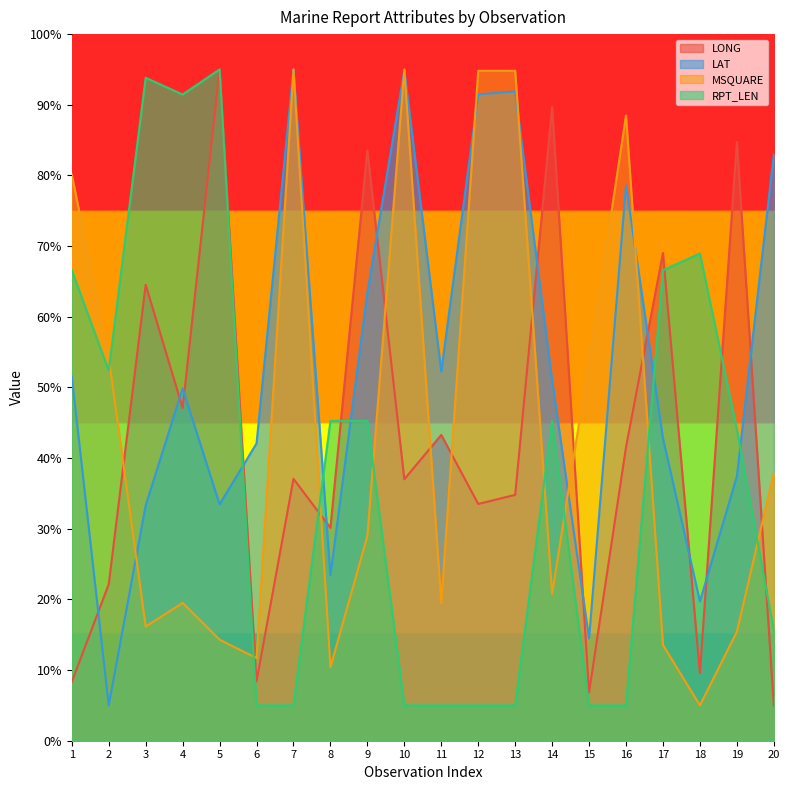

What are all the series names shown in the legend?

LONG, LAT, MSQUARE, RPT_LEN